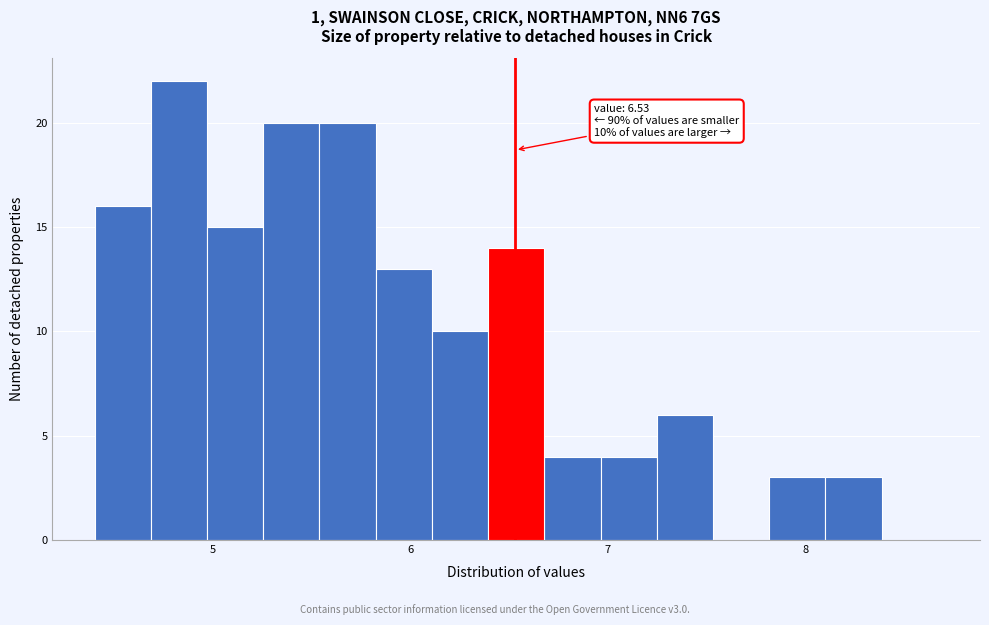

Read against the x-axis, roughly where is the centre of the tallest bar?

4.8